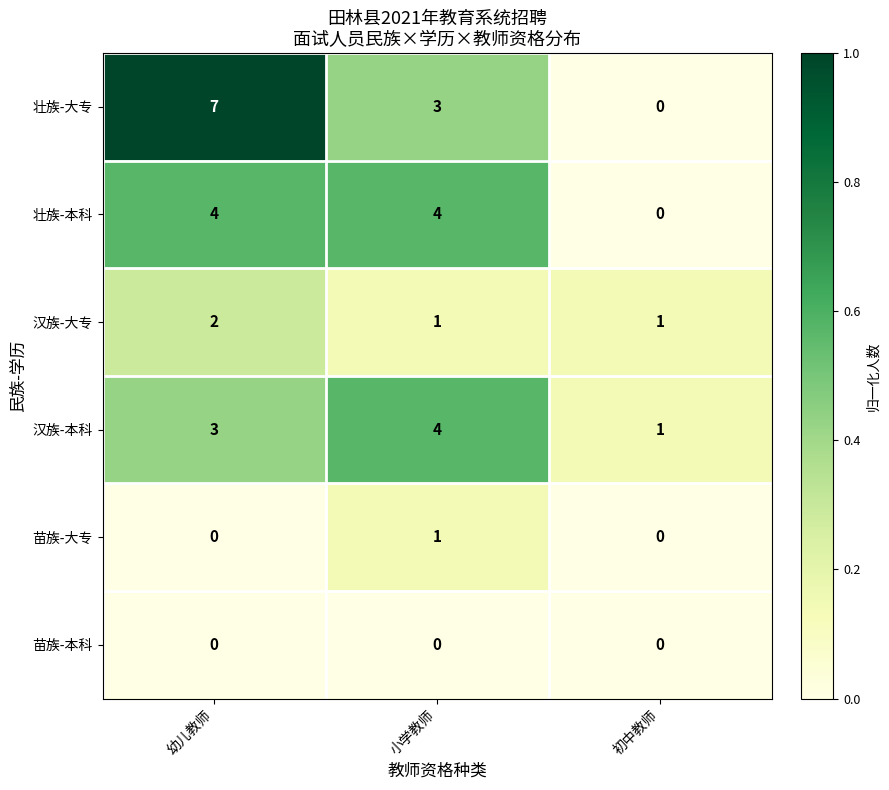

What is the sum of all 汉族-大专 values?

4